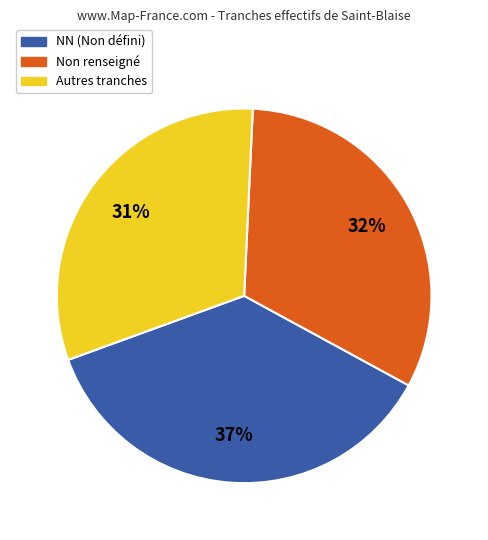

Does any single category account for the majority?

No